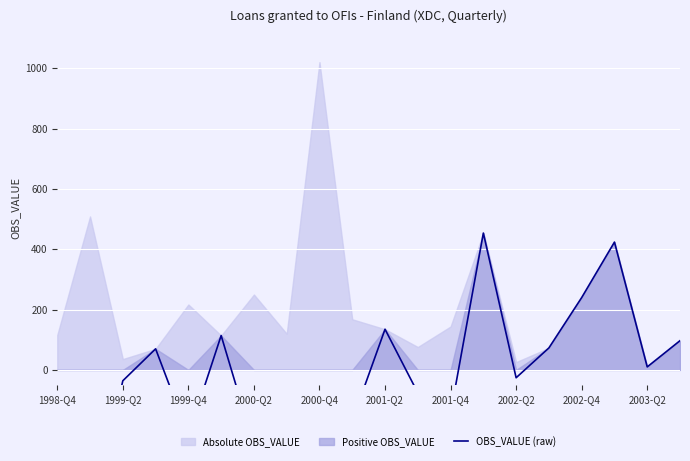

What position from the left is 1999-Q2?

3